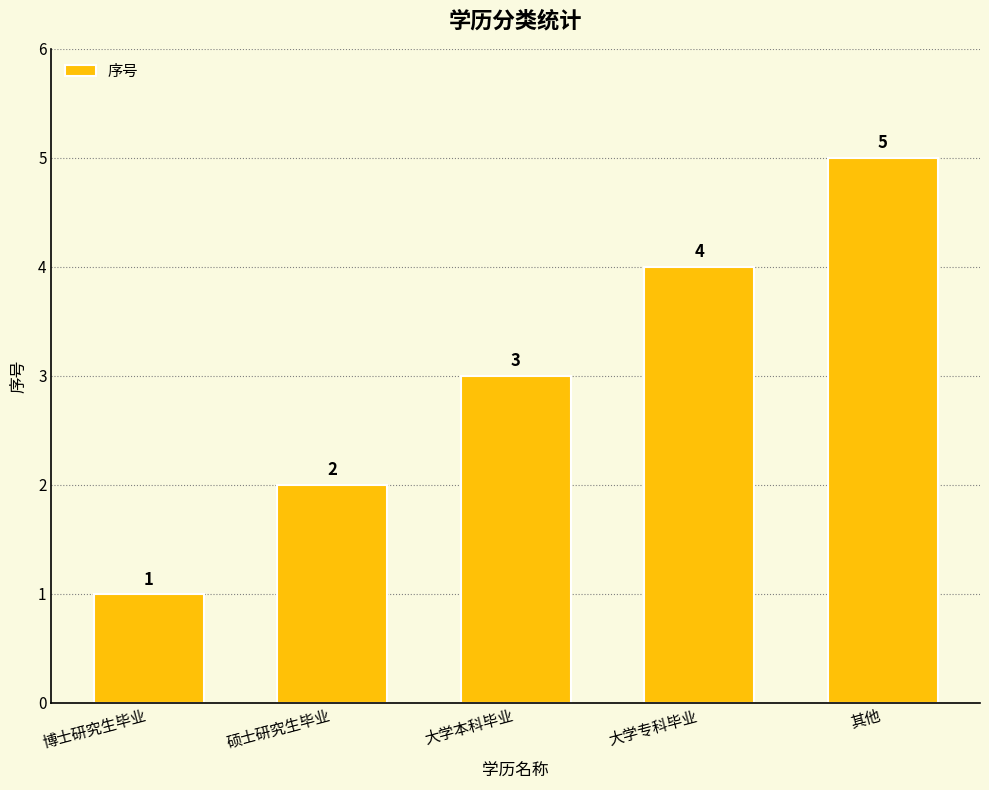

Count the values in the range 2 to 4.

3